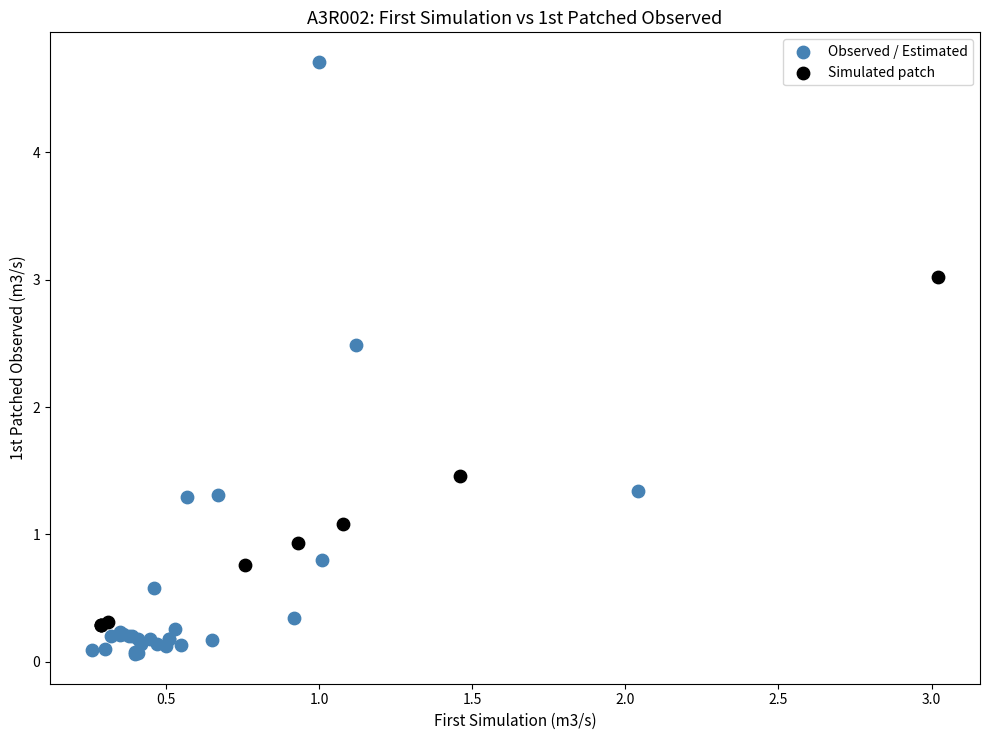

Which series has the widest spread of Y values?

Observed / Estimated